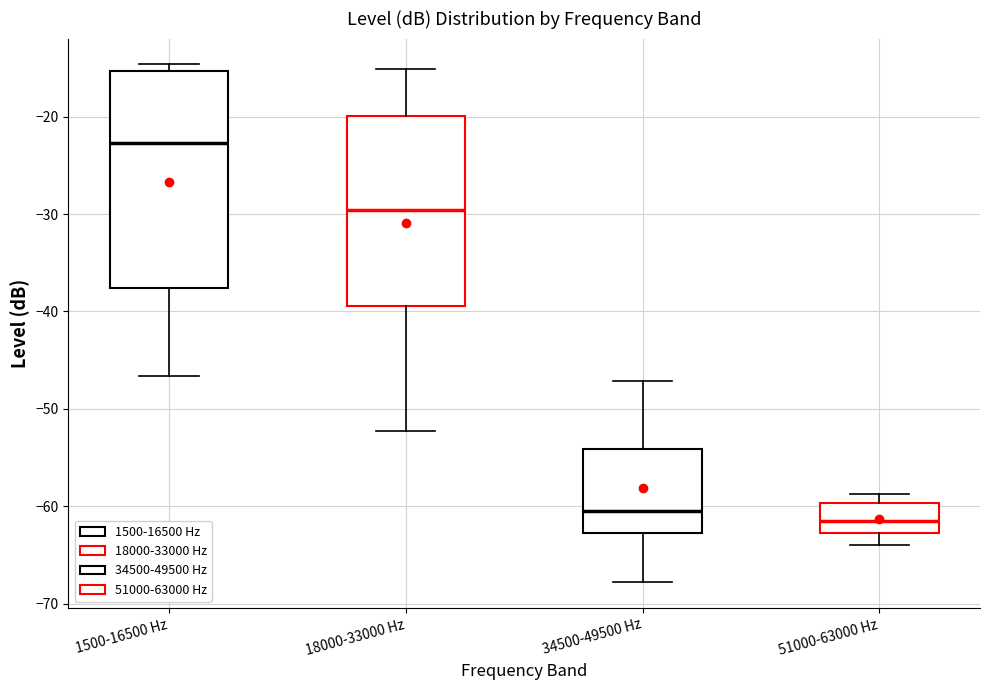

Where is the upper edge of the box for 1500-16500 Hz on the y-axis? The values are not printed on the chart, so give them approximately, as read against the axis.

-15